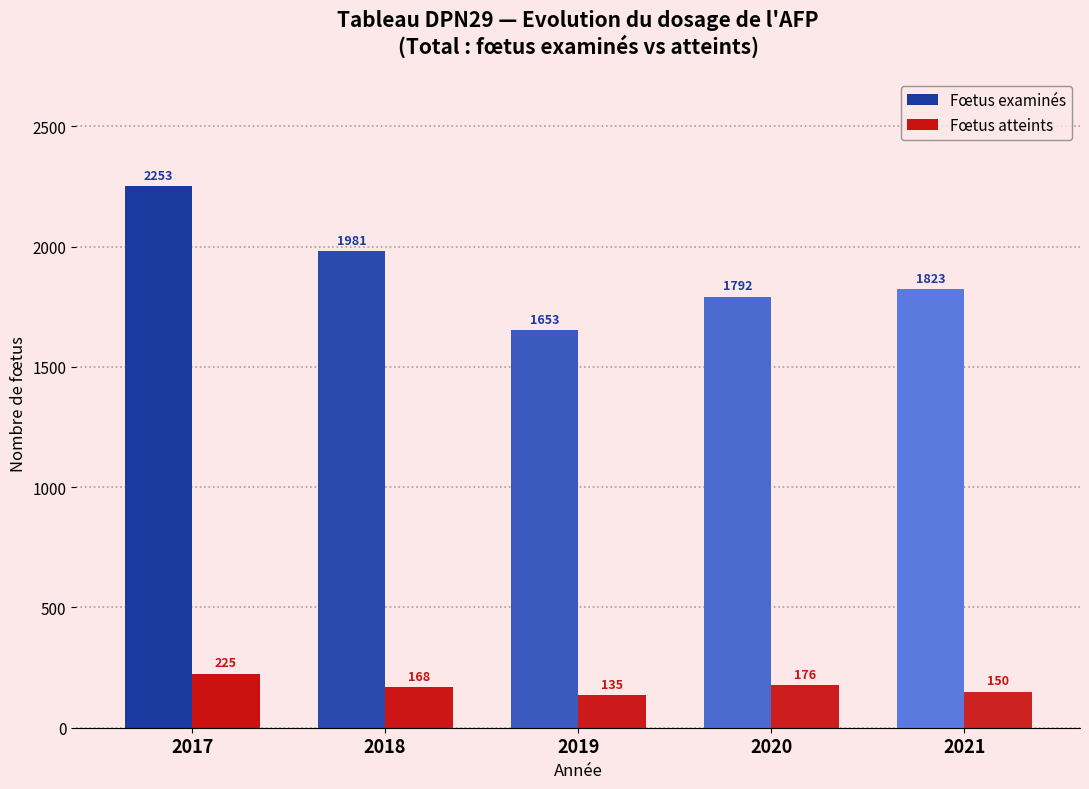

How many data points in Fœtus examinés are less than 1823?

2